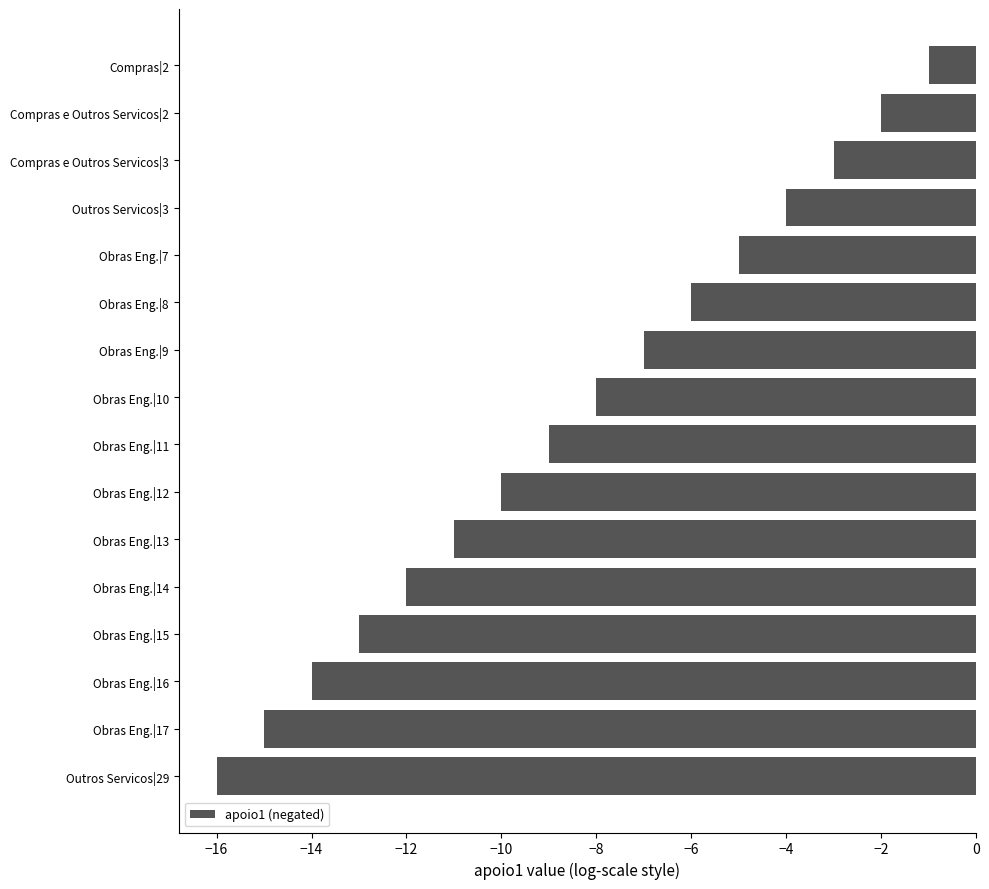

What position from the top is Obras Eng.|16?

14